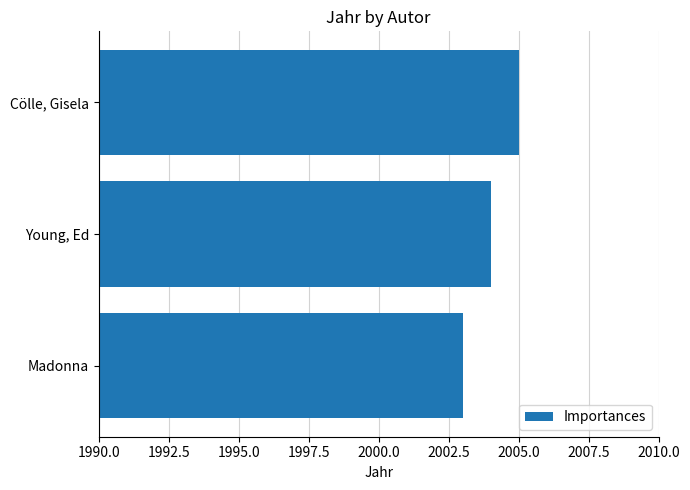

What is the sum of all values?

6012